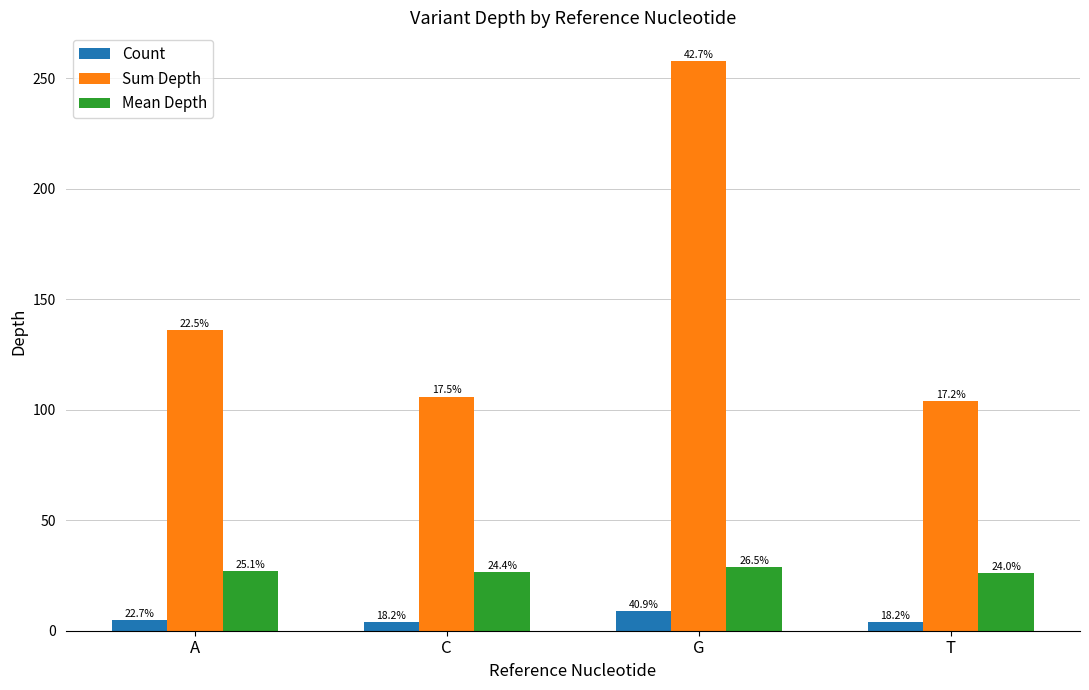

What is the maximum value shown in the chart?

258.0